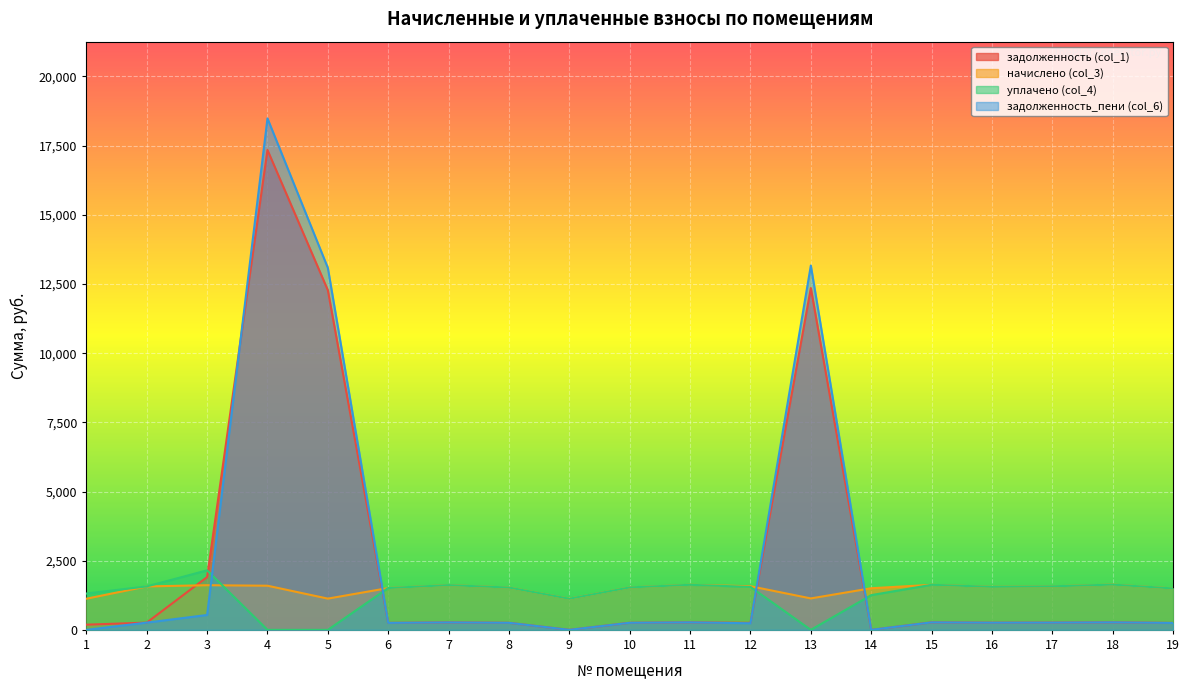

Is it true that задолженность (col_1) equals 473.3 at 7?

False